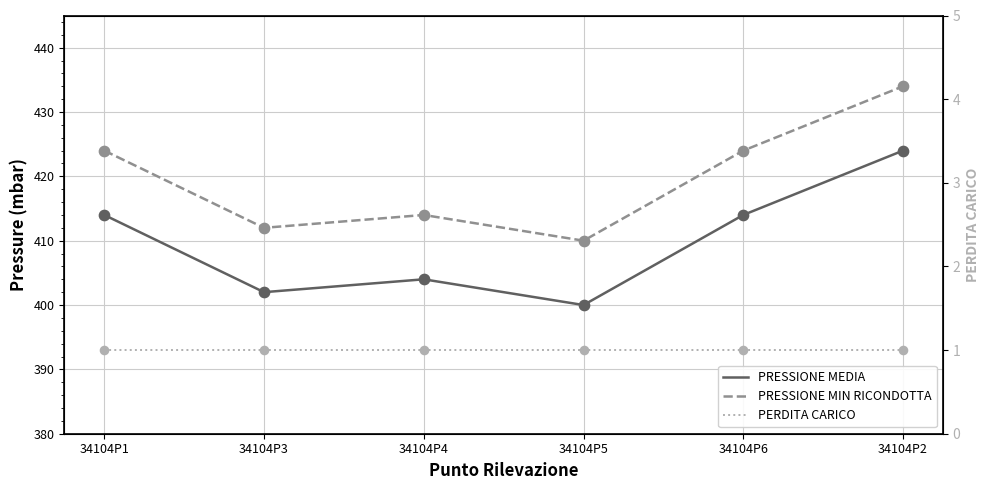

At how many categories does at least one series exceed 145?

6